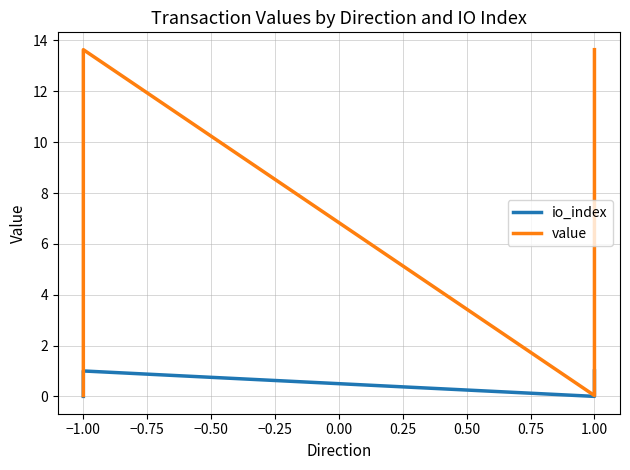

How many series are shown in this chart?

2